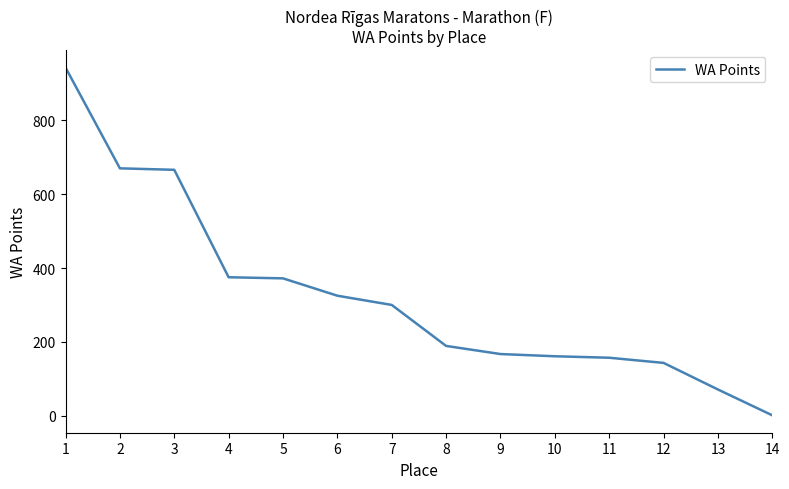

At which category does the chart reach its peak across all series?

1